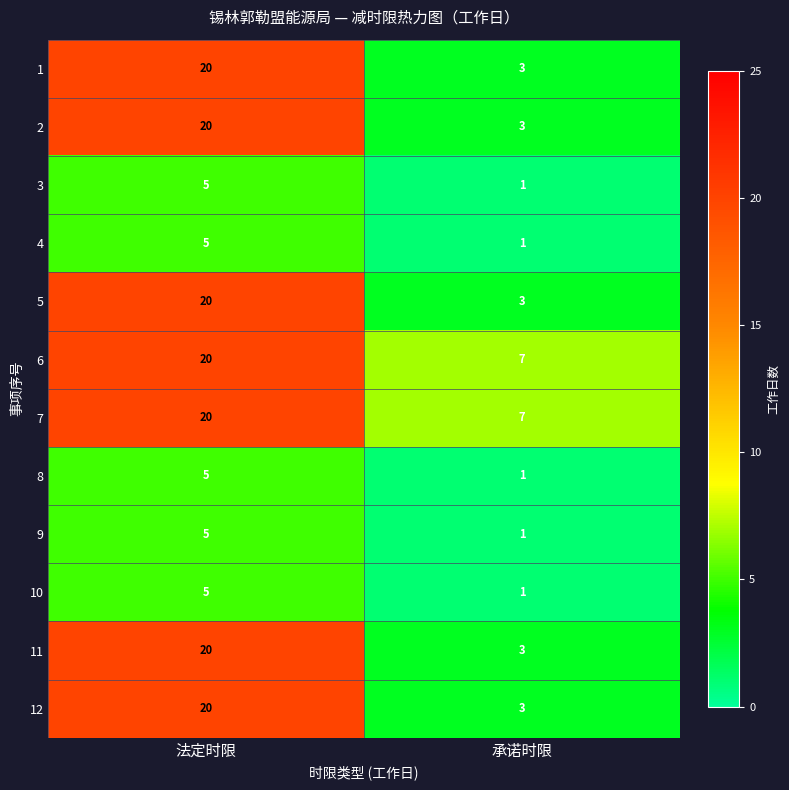

At which category is the sum across all series the highest?

法定时限